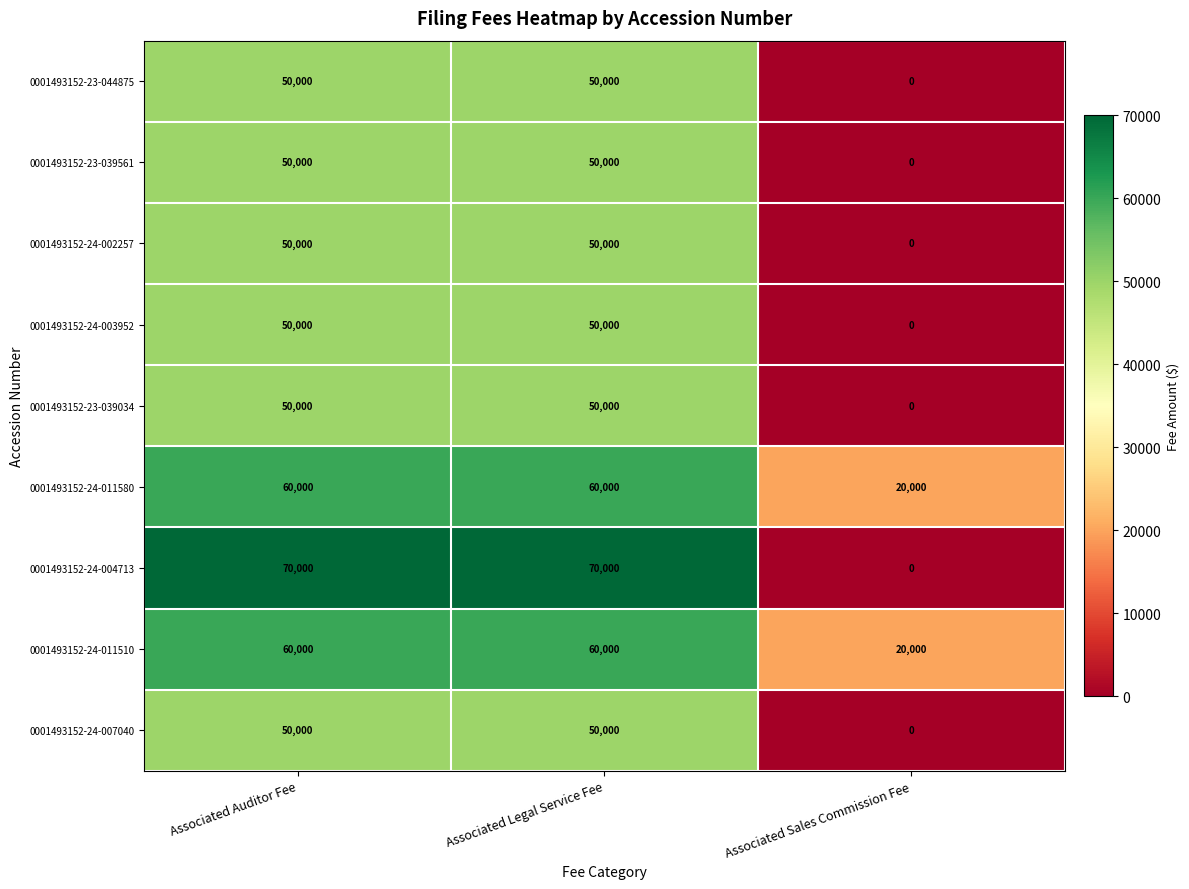

At which category does the chart reach its minimum across all series?

Associated Sales Commission Fee